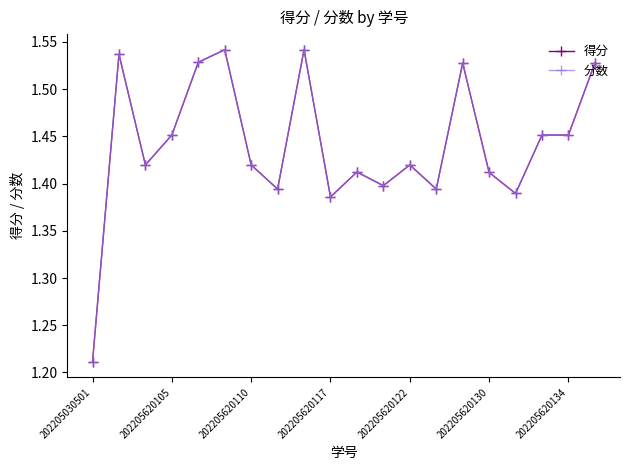

Which series has the largest range (max minus min)?

得分